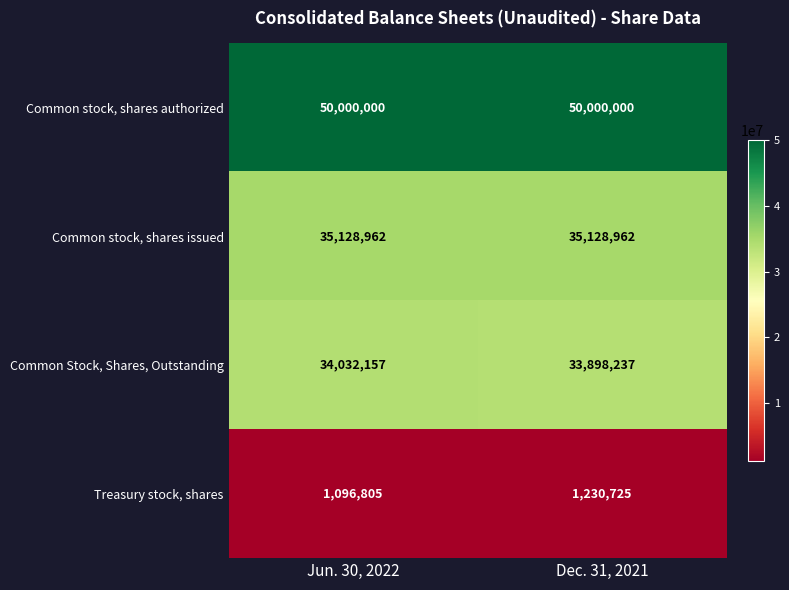

What is the approximate value of Common stock, shares issued at Jun. 30, 2022?

35128962